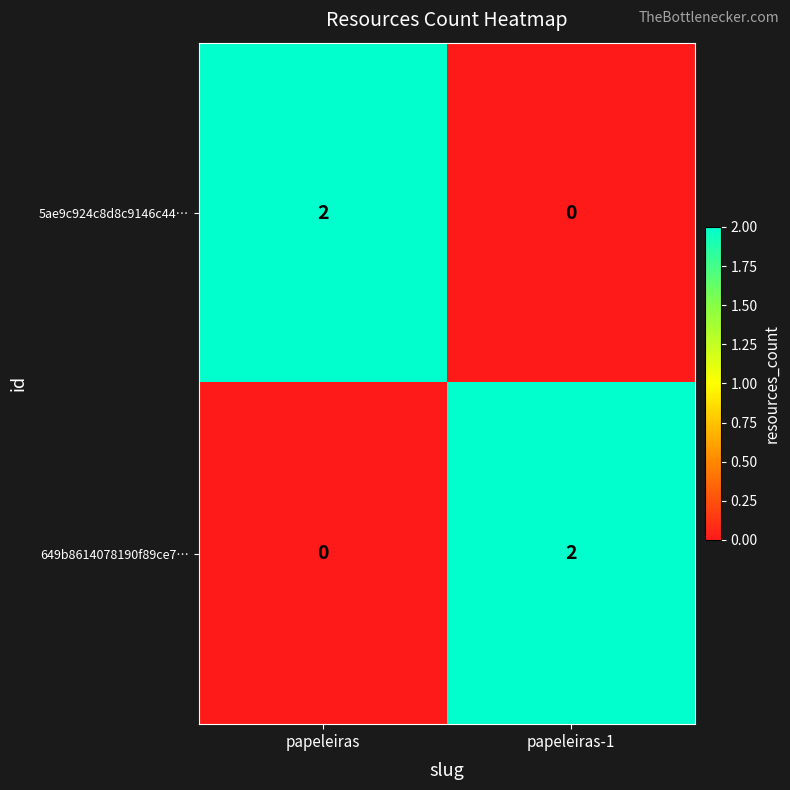

At papeleiras, list the series in order from largest to smallest.

5ae9c924c8d8c9146c44…, 649b8614078190f89ce7…